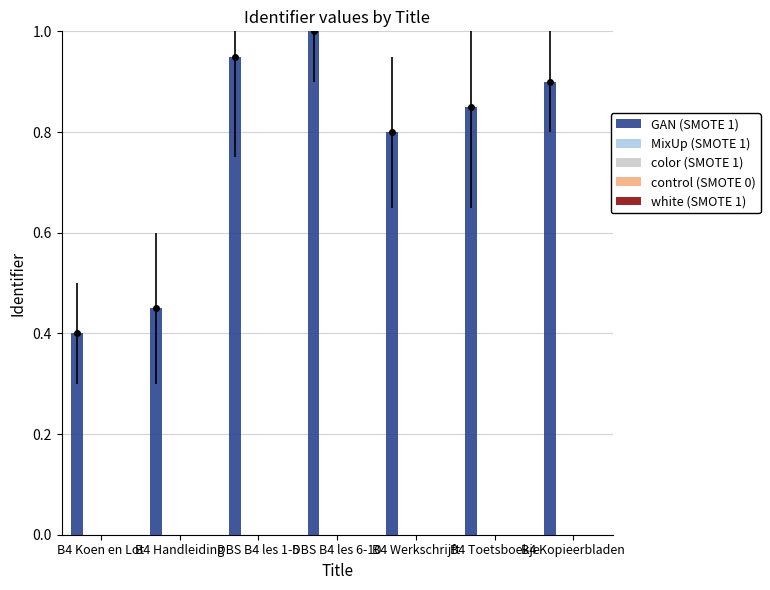

What is the sum of all white (SMOTE 1) values?

-37.1